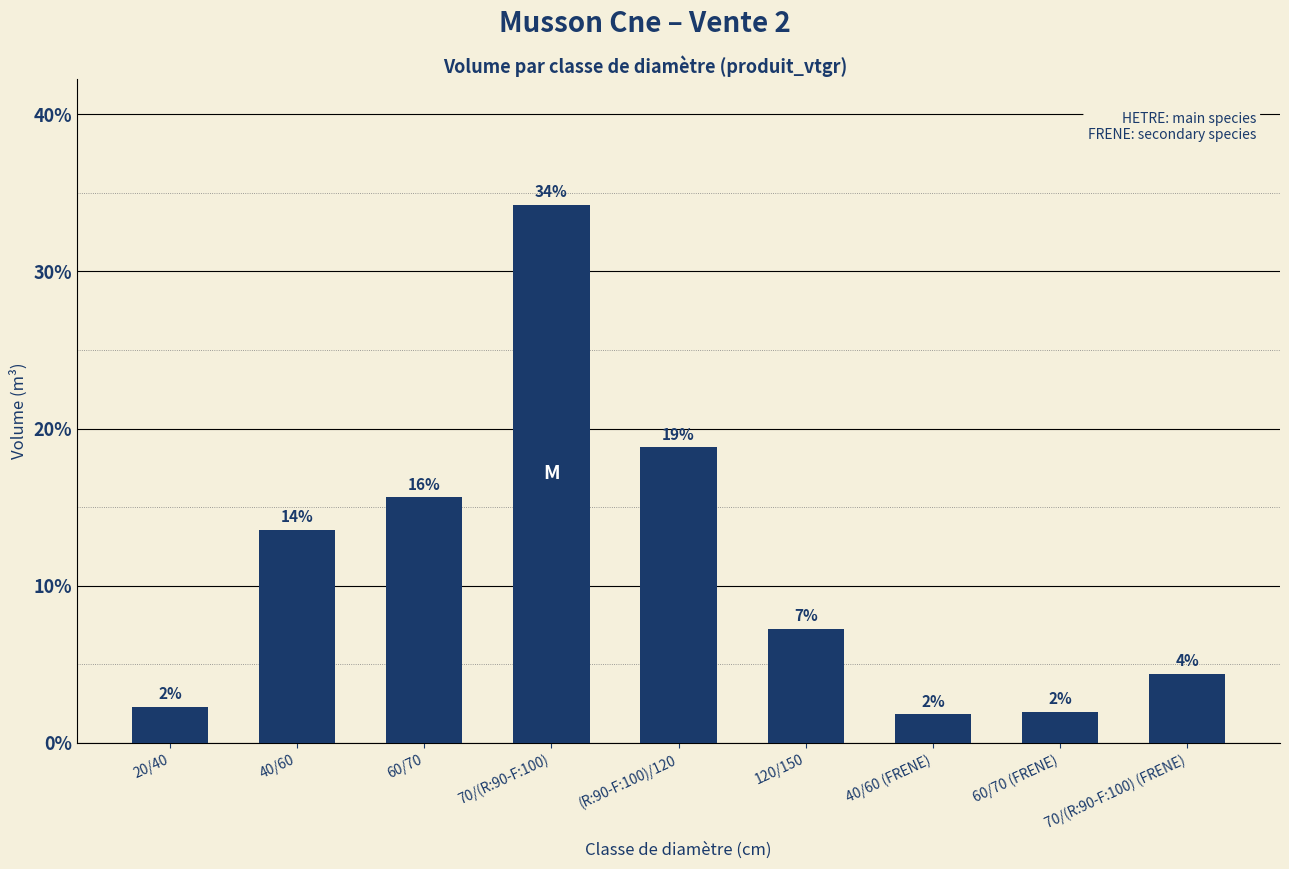

What is the sum of all values?

100.0